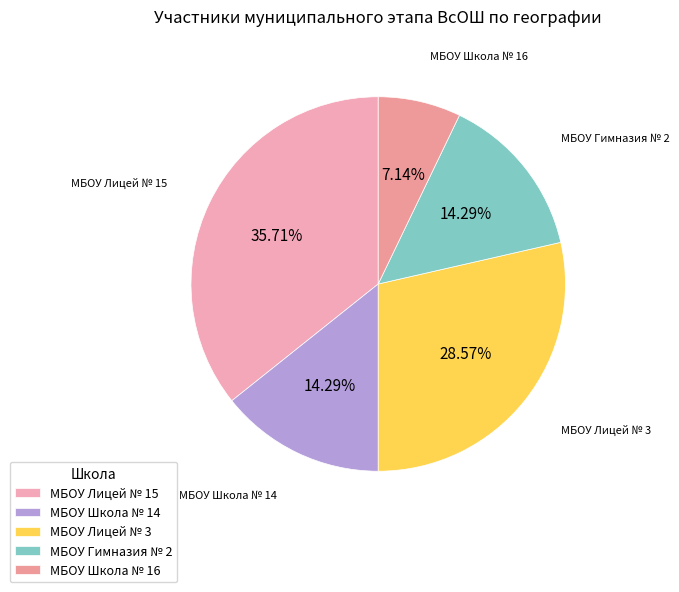

What percentage is NOT represented by МБОУ Лицей № 15?

64.3%